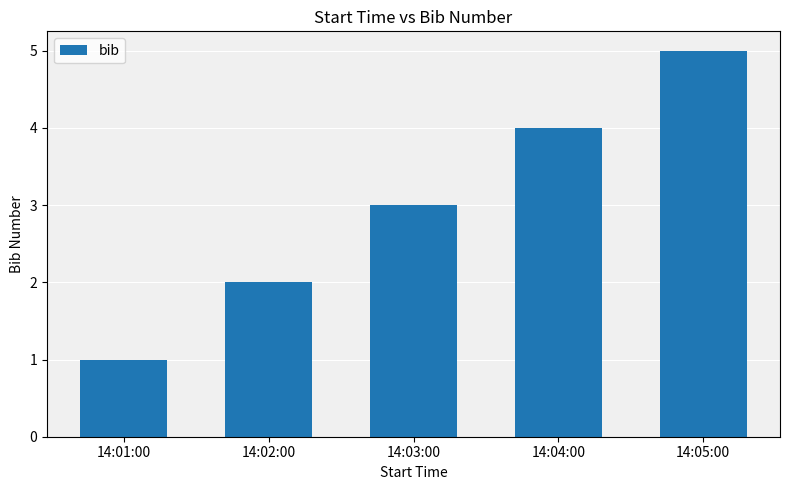

Rank the categories by value from highest to lowest.

14:05:00, 14:04:00, 14:03:00, 14:02:00, 14:01:00